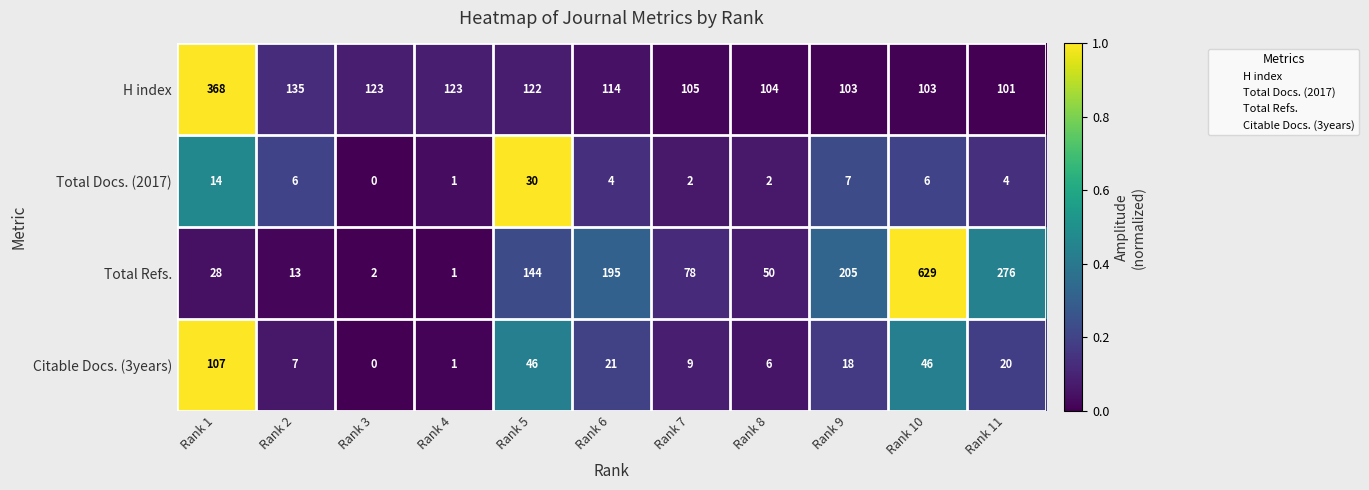

Read the H index value at Rank 9, to the nearest 10.

100